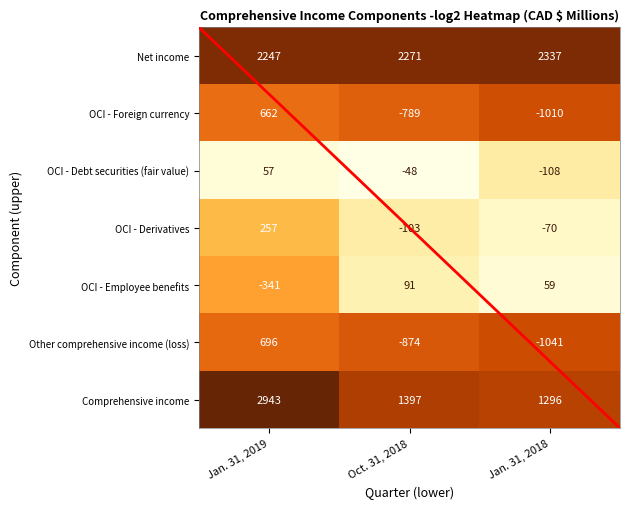

Between Jan. 31, 2019 and Jan. 31, 2018, which series saw the biggest shift?

Other comprehensive income (loss)